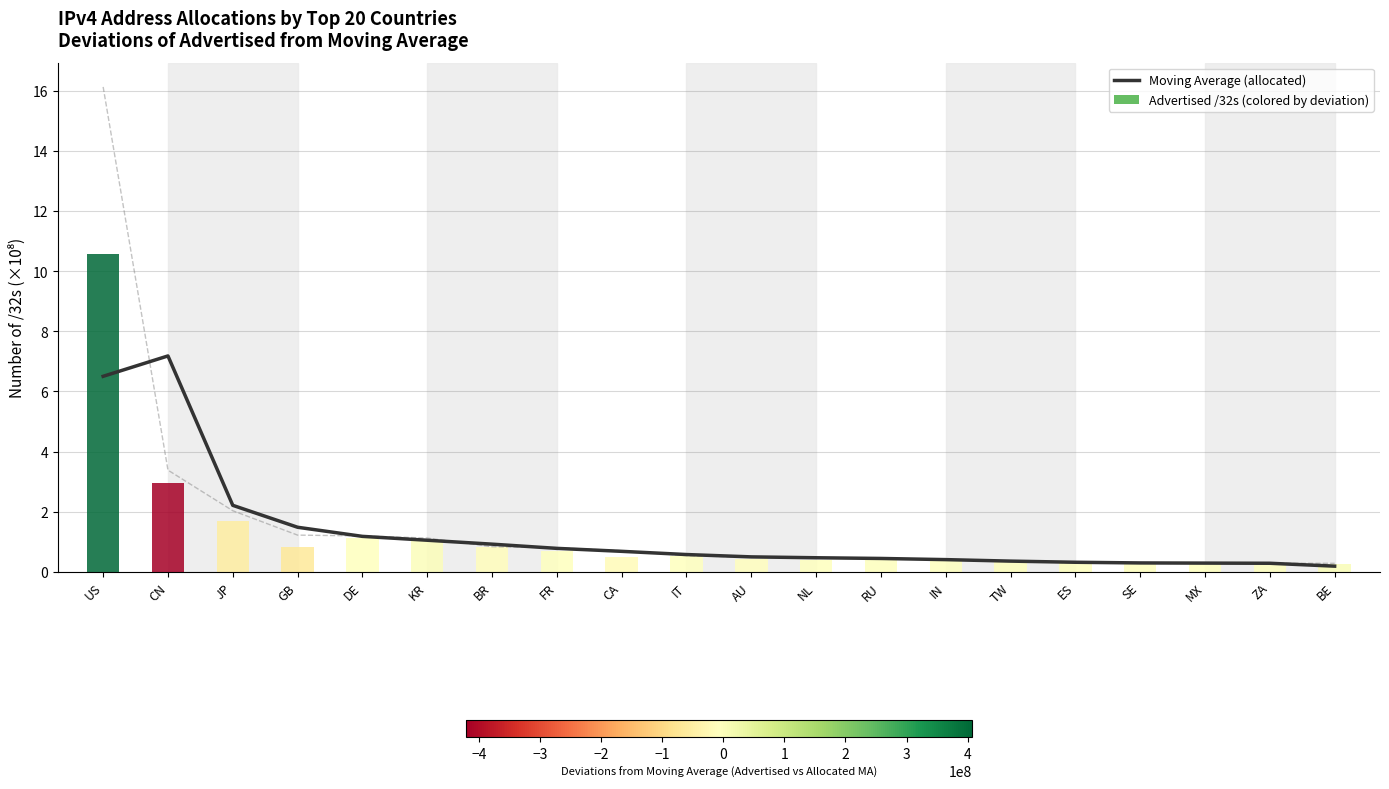

What is the label of the 3rd bar from the left?

JP